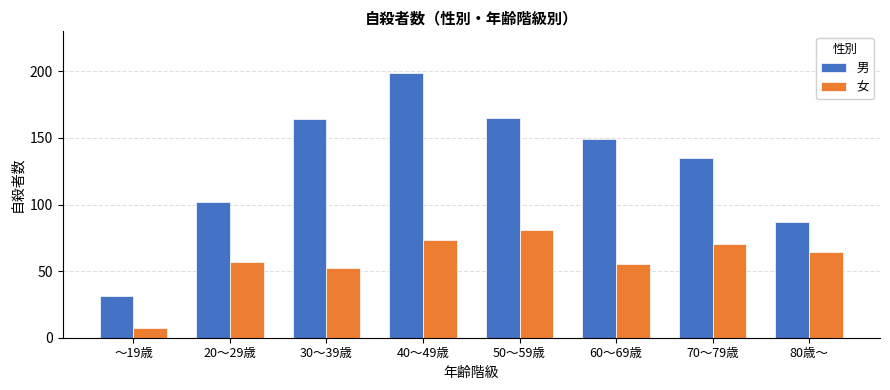

Is it true that 女 equals 83 at 30～39歳?

False